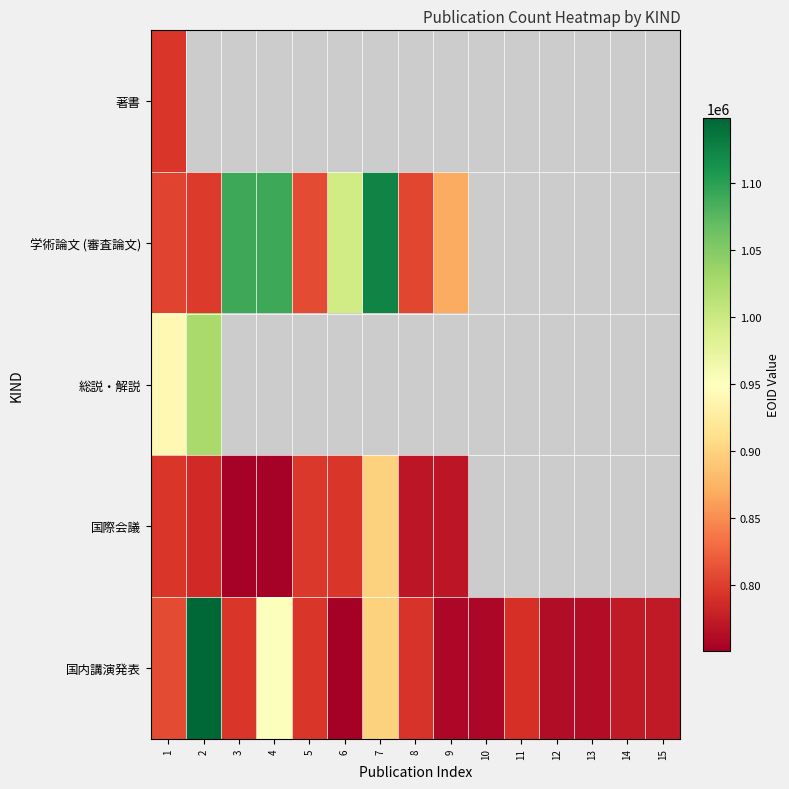

Which series has the largest total across all categories?

国内講演発表